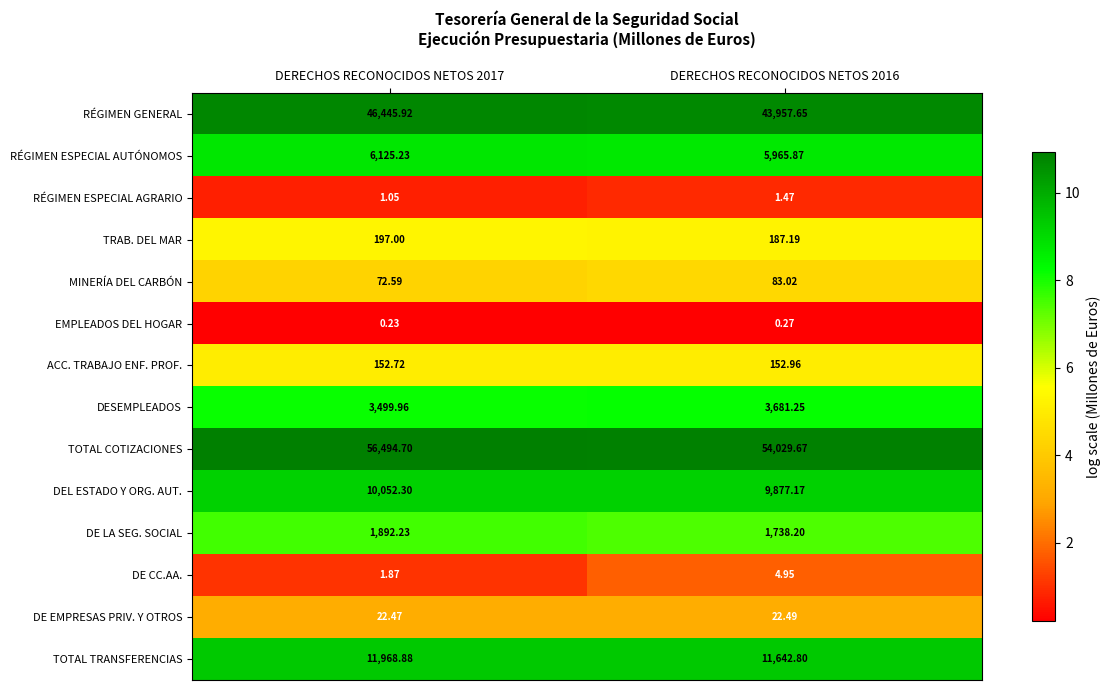

Is the value of RÉGIMEN ESPECIAL AUTÓNOMOS at DERECHOS RECONOCIDOS NETOS 2017 greater than the value of DESEMPLEADOS at DERECHOS RECONOCIDOS NETOS 2016?

Yes